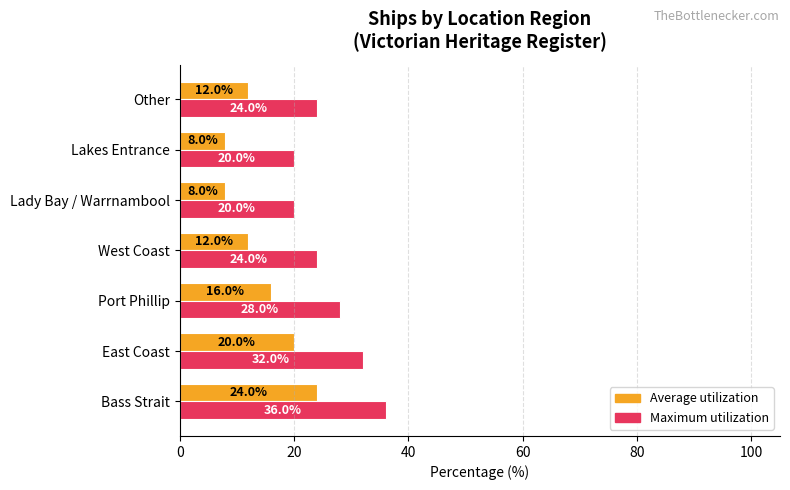

Is it true that Average utilization equals 5 at Other?

False